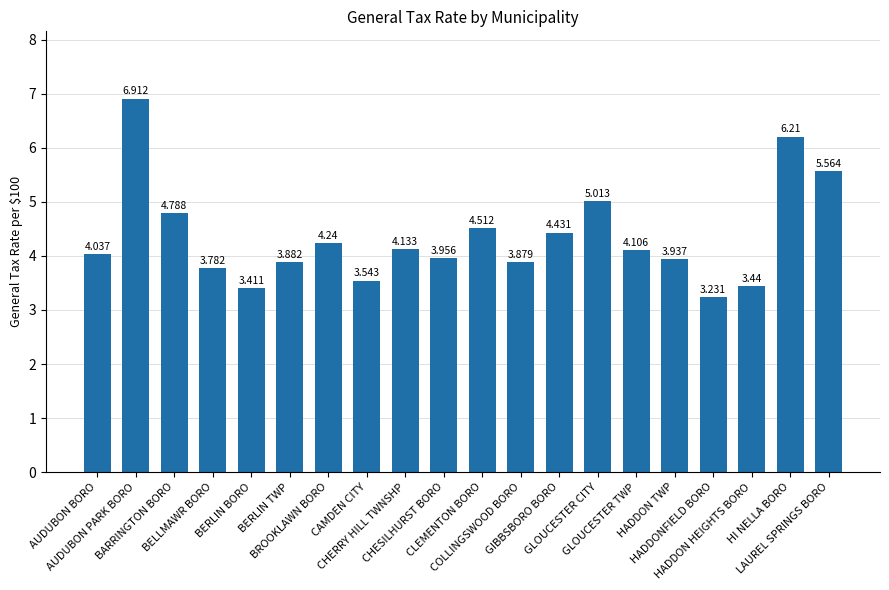

Which category has the highest value across all series?

AUDUBON PARK BORO